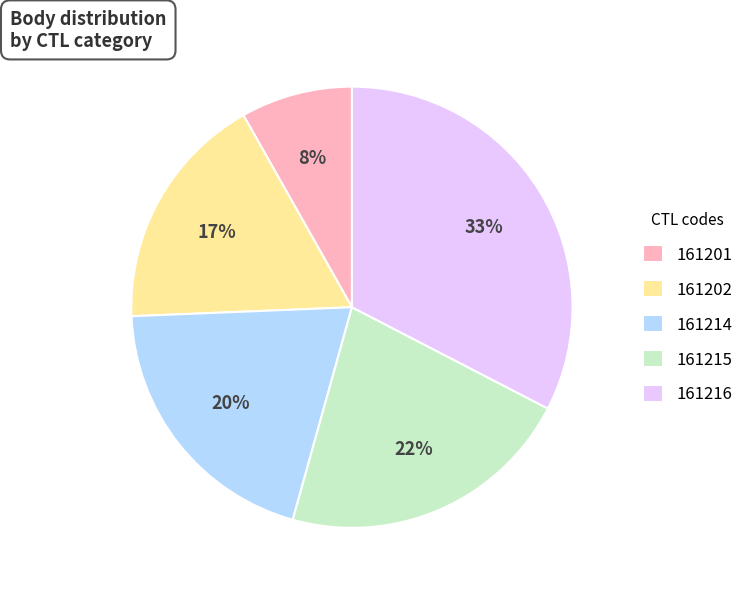

To the nearest percent, what percentage of the pie is 161215?

22%